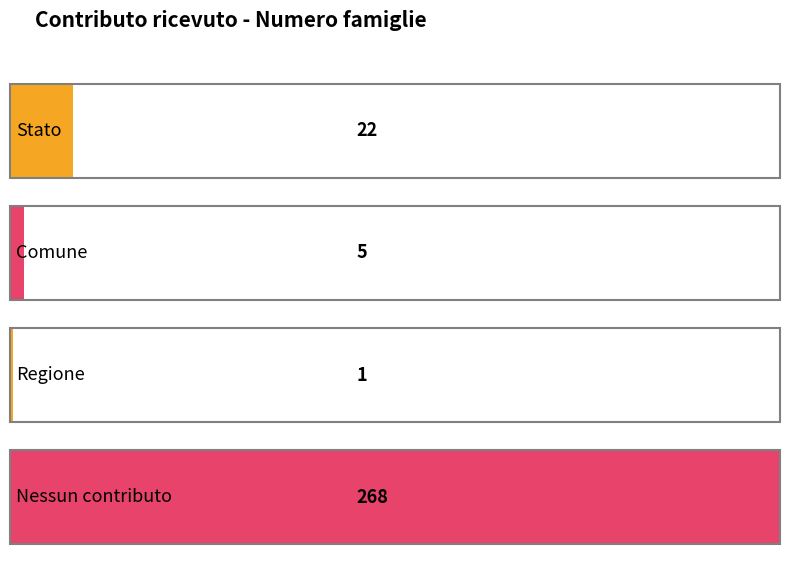

What is the average value?

74